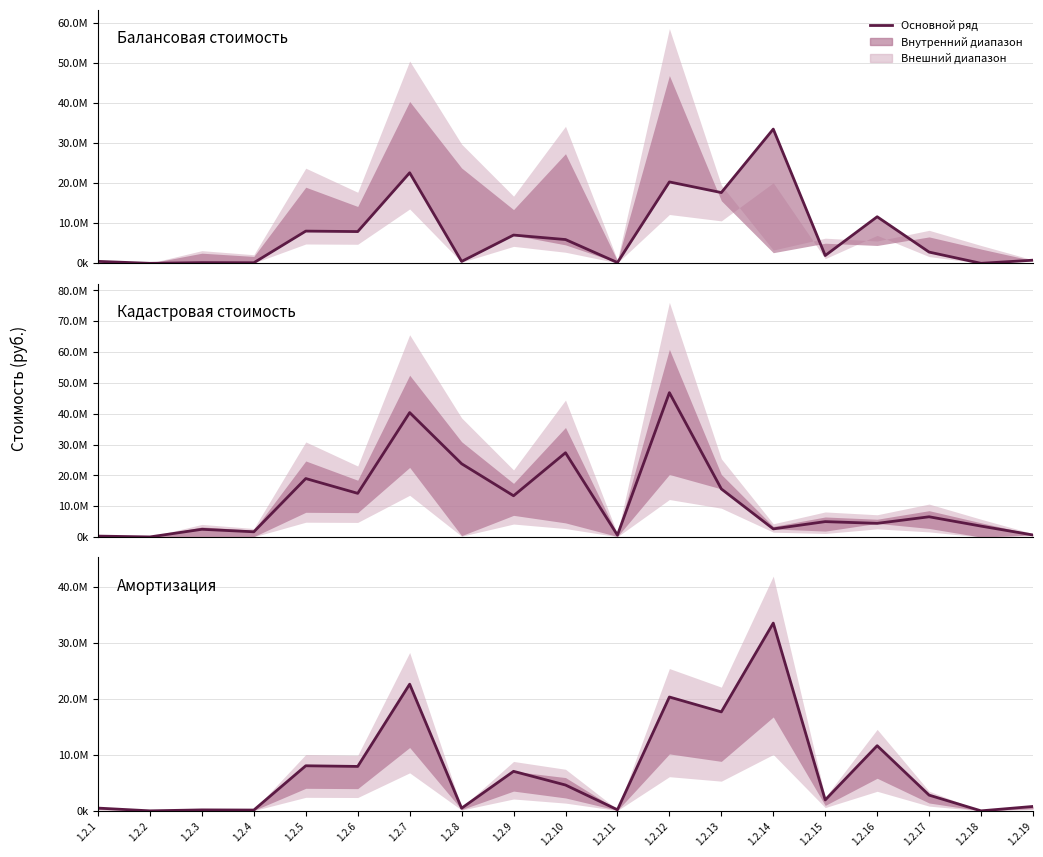

What is the difference between the second highest and second lowest values in the Балансовая стоимость series?

22587821.0